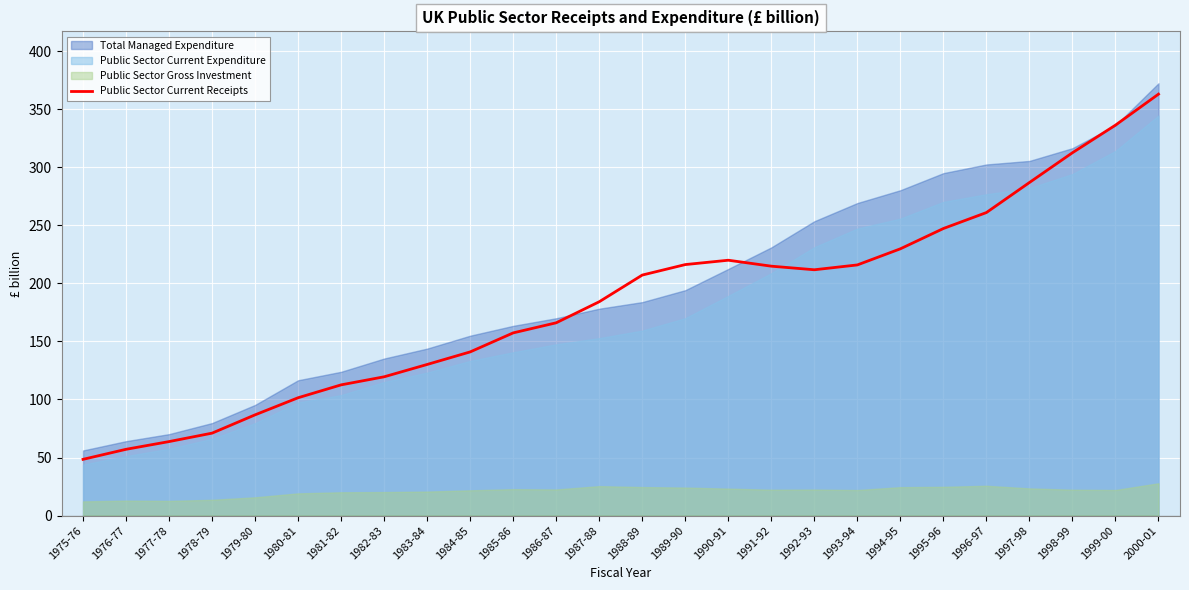

At which label is the value closest to 205?

1988-89